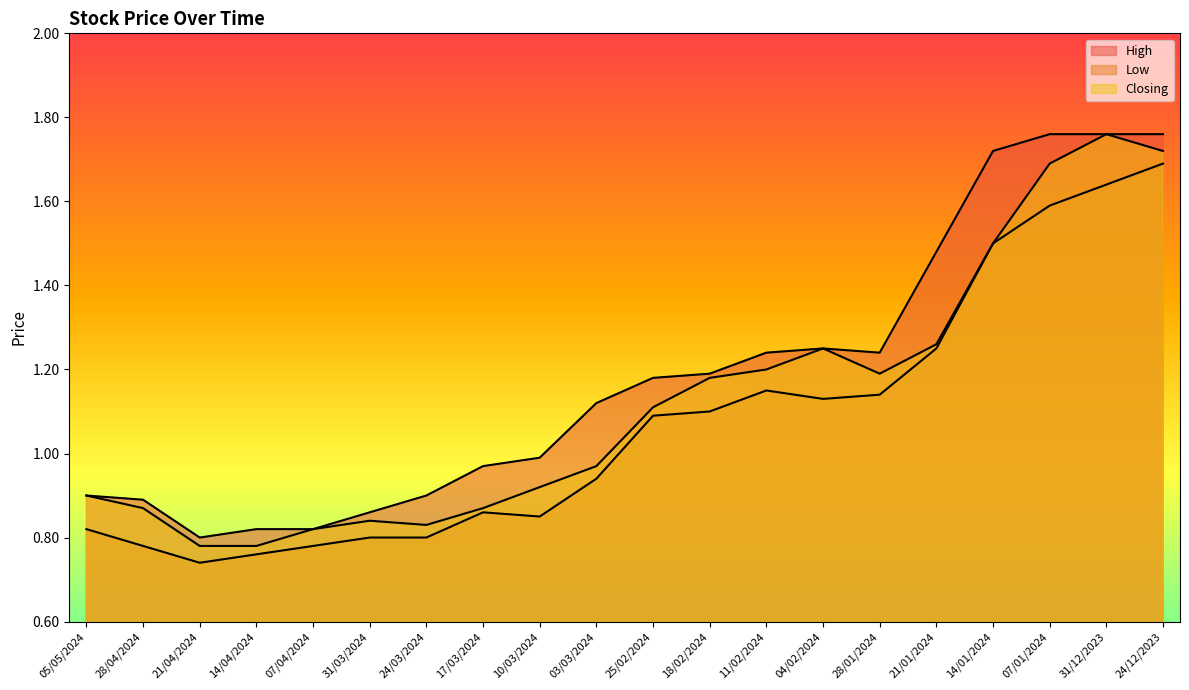

What is the difference between the Low values at 04/02/2024 and 07/04/2024?

0.3